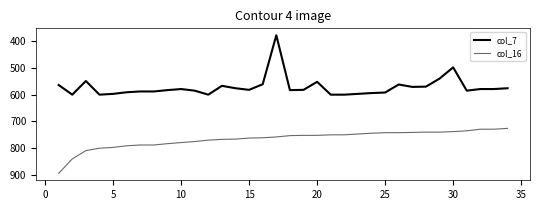

True or false: col_7 and col_16 cross at least once.

False